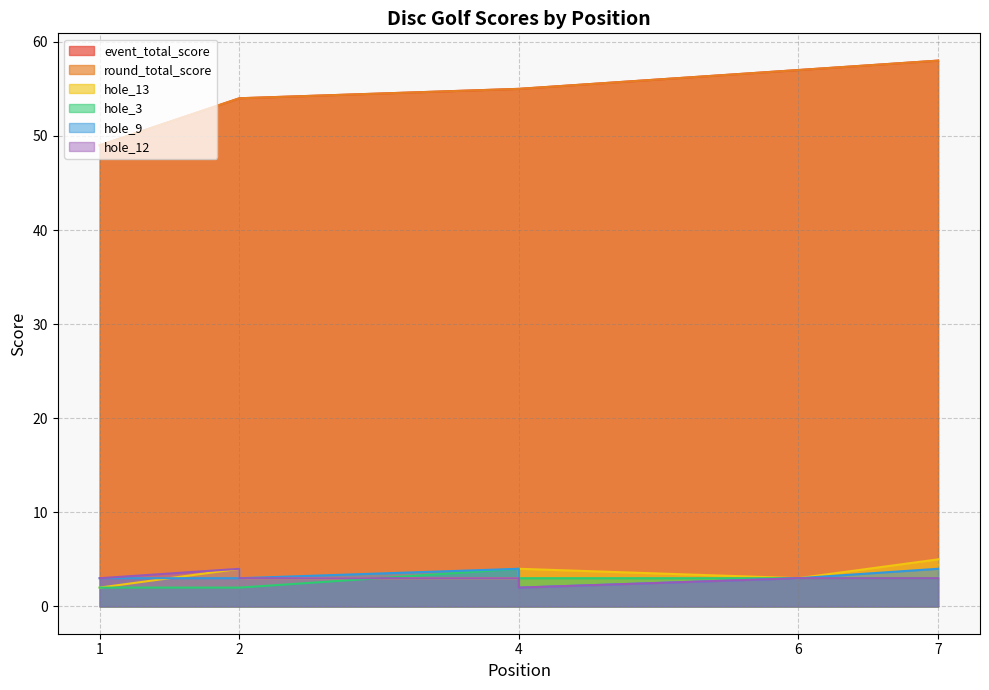

At which category is the sum across all series the highest?

7